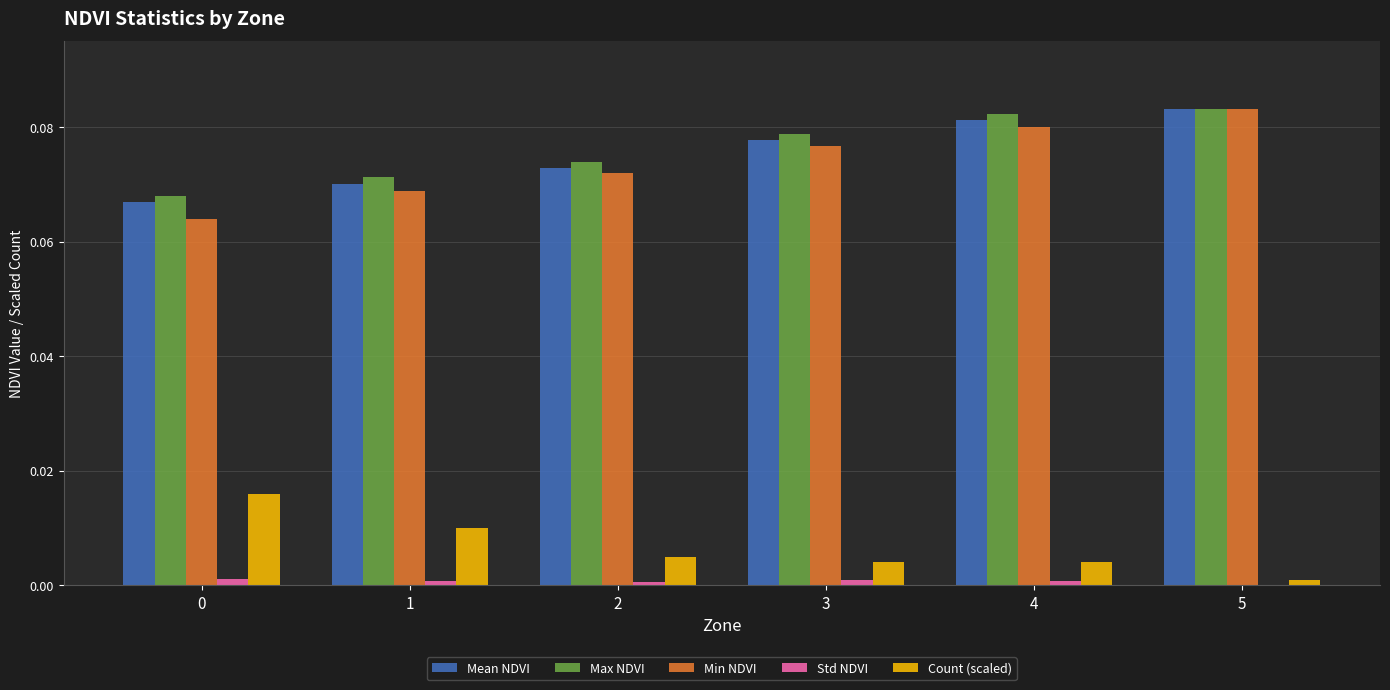

Is the value of Min NDVI at 1 greater than the value of Std NDVI at 4?

Yes